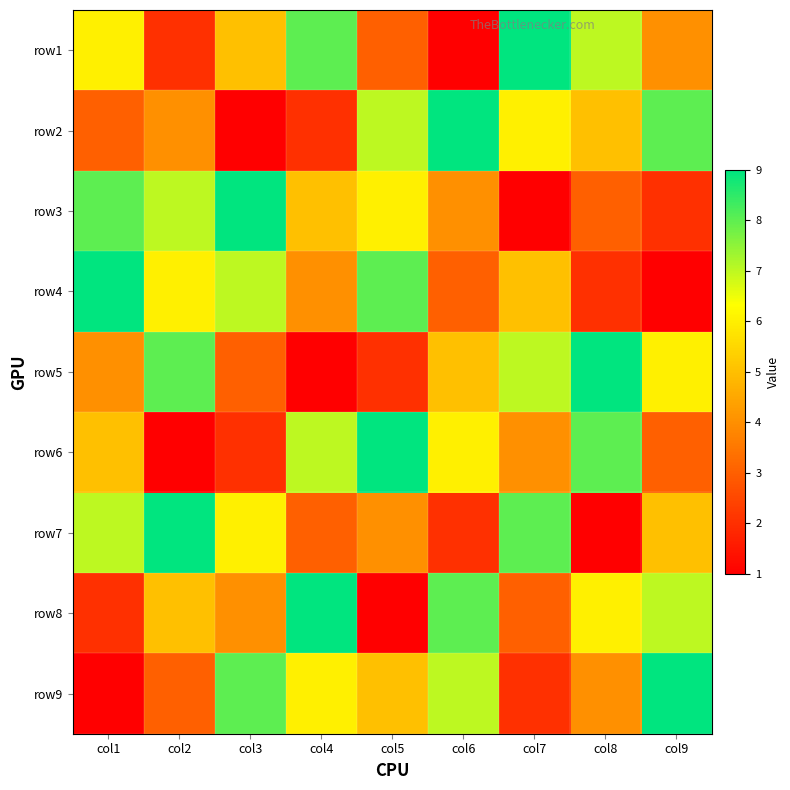

Reading left to right, list all the values displayed in this chart.

row1: col1=6	col2=2	col3=5	col4=8	col5=3	col6=1	col7=9	col8=7	col9=4
row2: col1=3	col2=4	col3=1	col4=2	col5=7	col6=9	col7=6	col8=5	col9=8
row3: col1=8	col2=7	col3=9	col4=5	col5=6	col6=4	col7=1	col8=3	col9=2
row4: col1=9	col2=6	col3=7	col4=4	col5=8	col6=3	col7=5	col8=2	col9=1
row5: col1=4	col2=8	col3=3	col4=1	col5=2	col6=5	col7=7	col8=9	col9=6
row6: col1=5	col2=1	col3=2	col4=7	col5=9	col6=6	col7=4	col8=8	col9=3
row7: col1=7	col2=9	col3=6	col4=3	col5=4	col6=2	col7=8	col8=1	col9=5
row8: col1=2	col2=5	col3=4	col4=9	col5=1	col6=8	col7=3	col8=6	col9=7
row9: col1=1	col2=3	col3=8	col4=6	col5=5	col6=7	col7=2	col8=4	col9=9